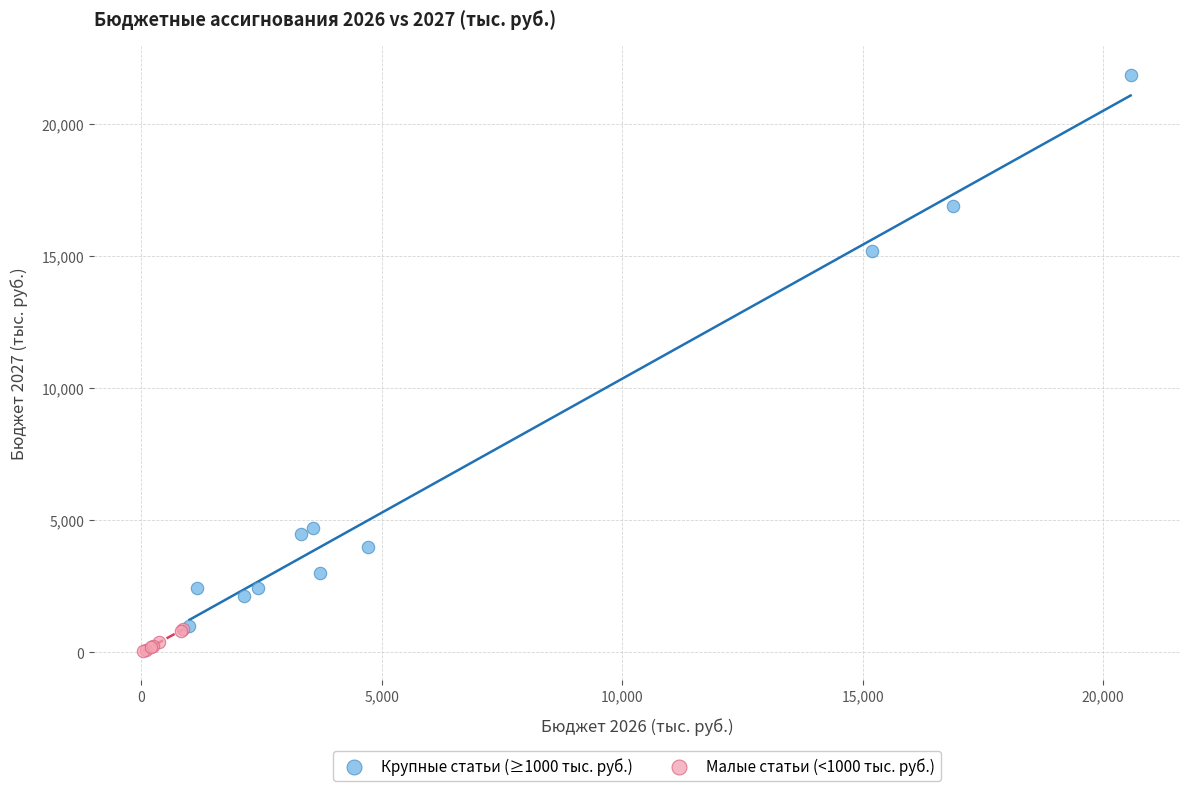

Which series has the largest Y range (max minus min)?

Крупные статьи (≥1000 тыс. руб.)